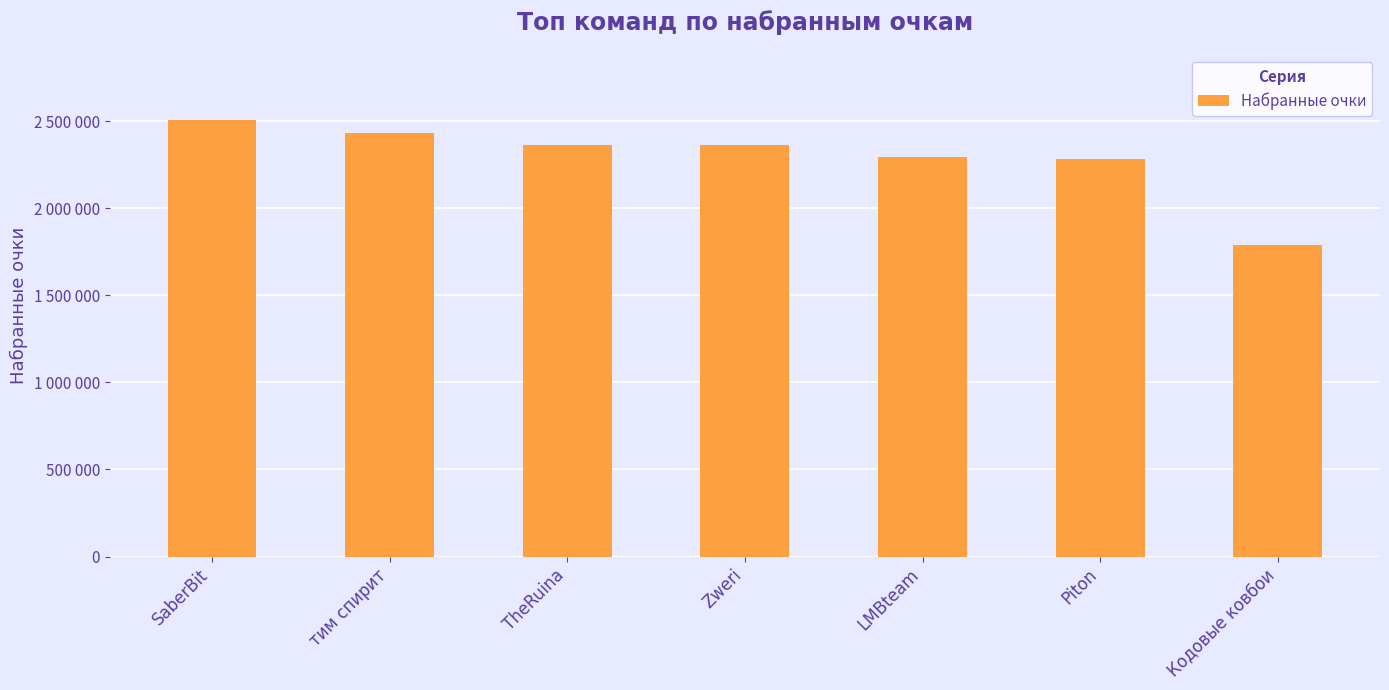

Does the chart contain stacked bars?

No